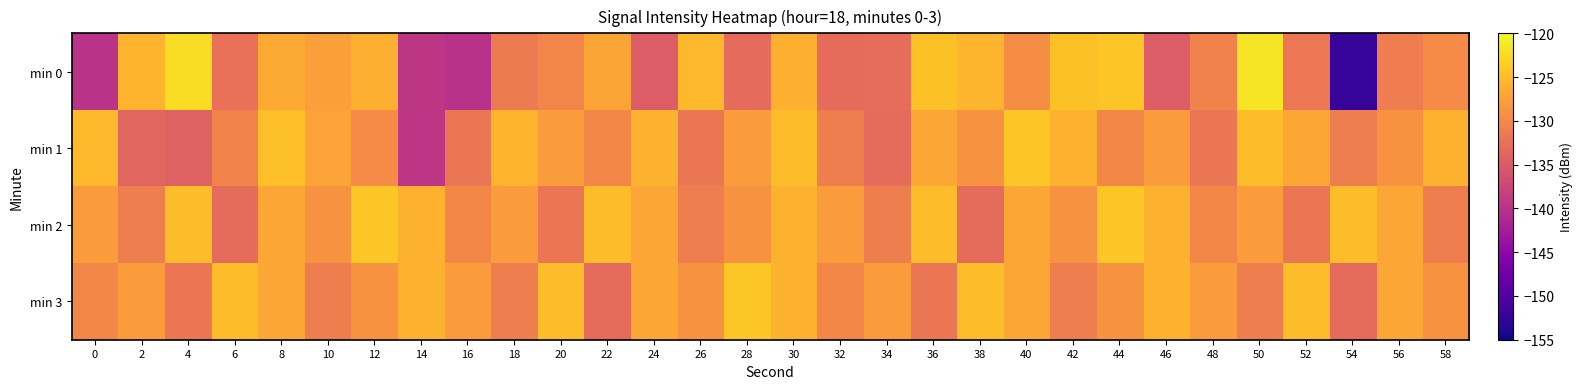

Rank the series by their maximum value, from lowest to highest.

min 1, min 2, min 3, min 0